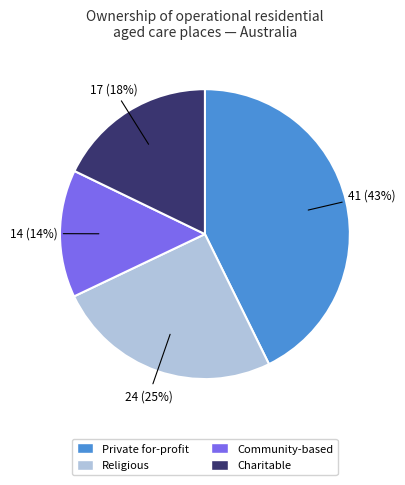

Does Religious account for over 50% of the chart?

No